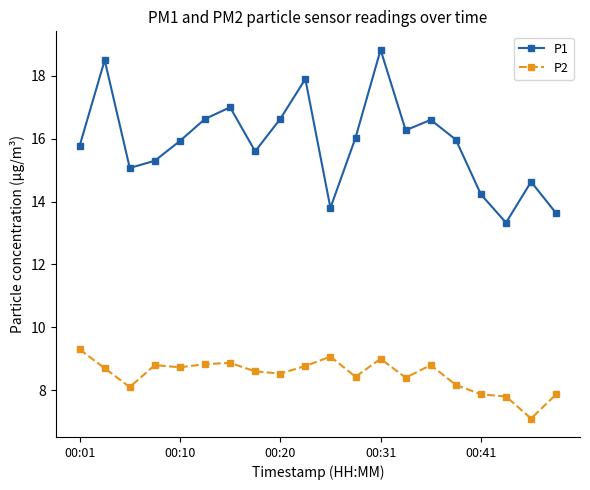

Which series has the largest range (max minus min)?

P1